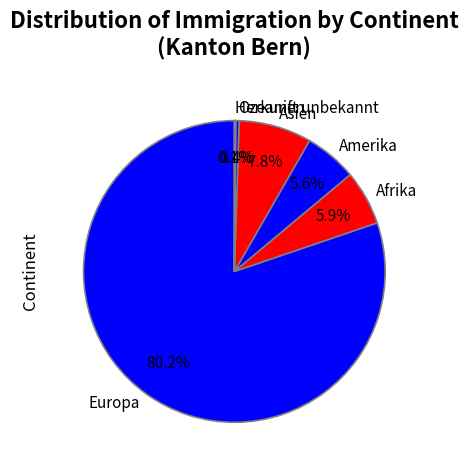

Do Afrika and Europa together represent more than half of the pie?

Yes